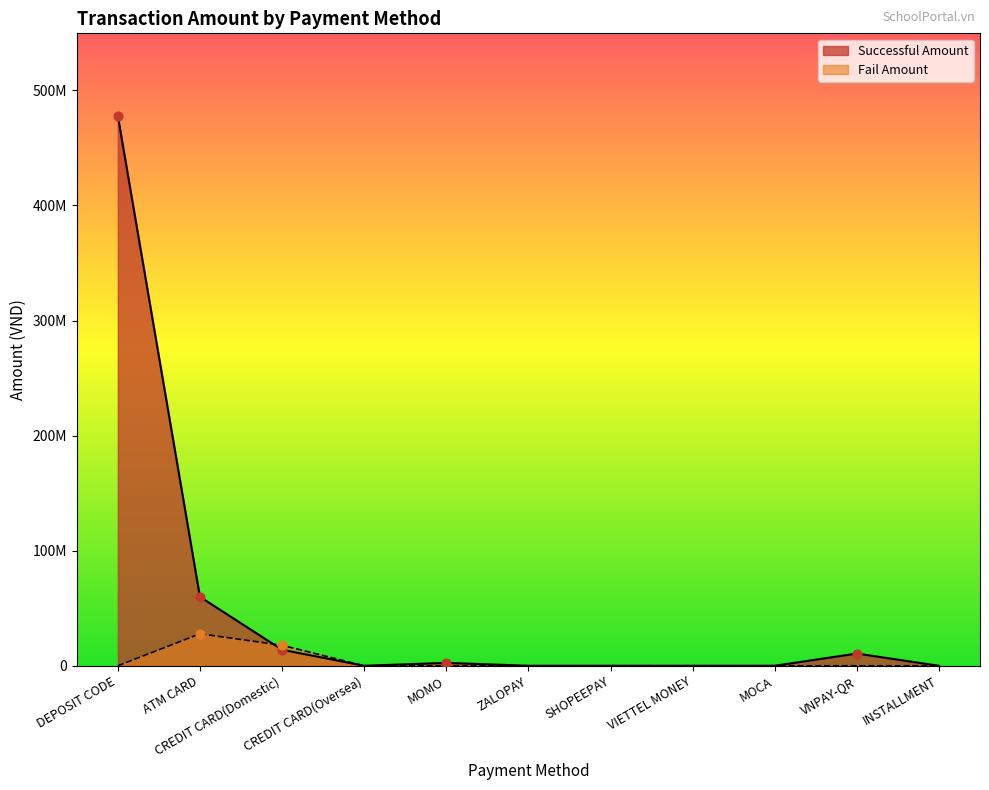

At how many categories does at least one series exceed 368528295?

1